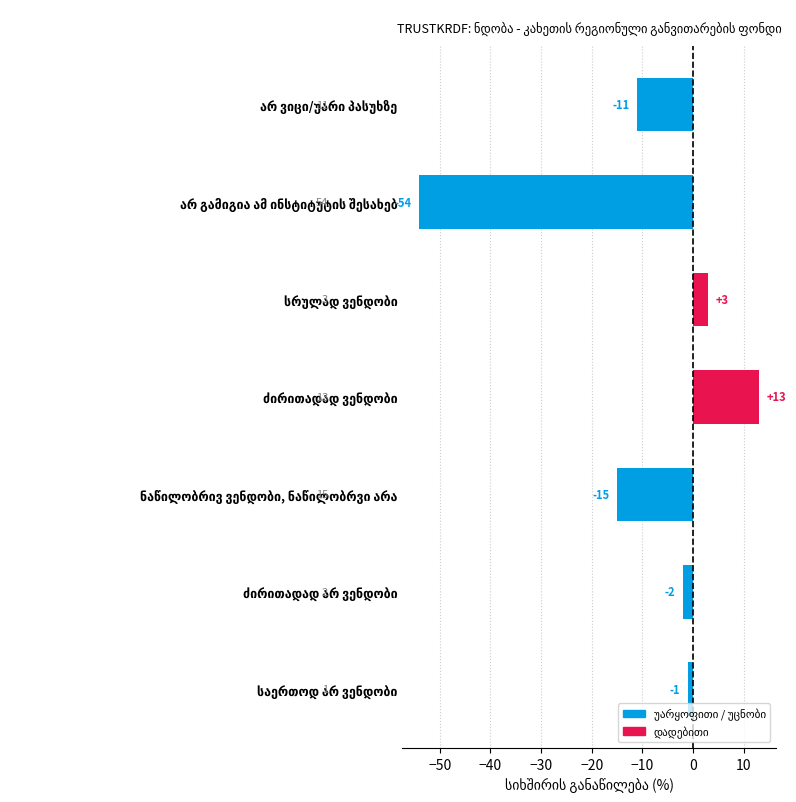

What is the maximum value shown in the chart?

13